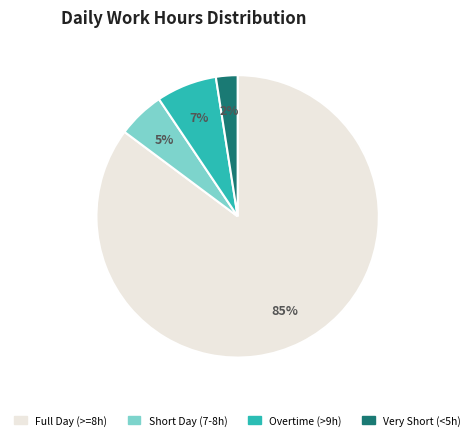

True or false: Overtime (>9h) accounts for 7% of the total.

True